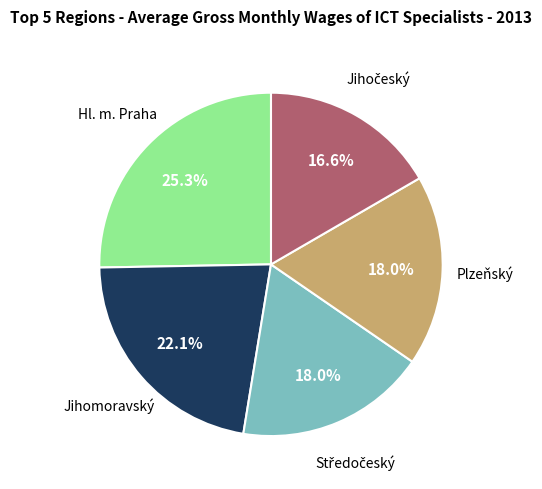

Is there a majority slice in this chart?

No